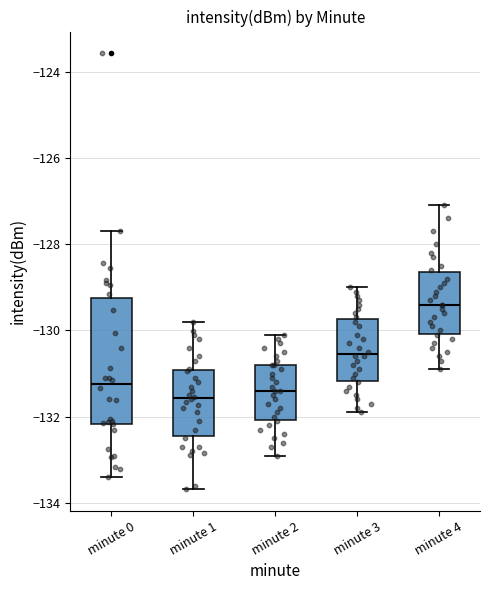

Reading left to right, transcribe this box plot: for each box, give where its median line is, the range the box spans, and where its two whiskers end, as read against the y-axis. The values are not printed on the chart, so give them approximately, as read against the axis.

minute 0: median -131.2, box -132.2 to -129.2, whiskers -133.4 to -127.6
minute 1: median -131.6, box -132.4 to -131.0, whiskers -133.6 to -129.8
minute 2: median -131.4, box -132.0 to -130.8, whiskers -132.8 to -130.0
minute 3: median -130.6, box -131.2 to -129.8, whiskers -131.8 to -129.0
minute 4: median -129.4, box -130.0 to -128.6, whiskers -130.8 to -127.0